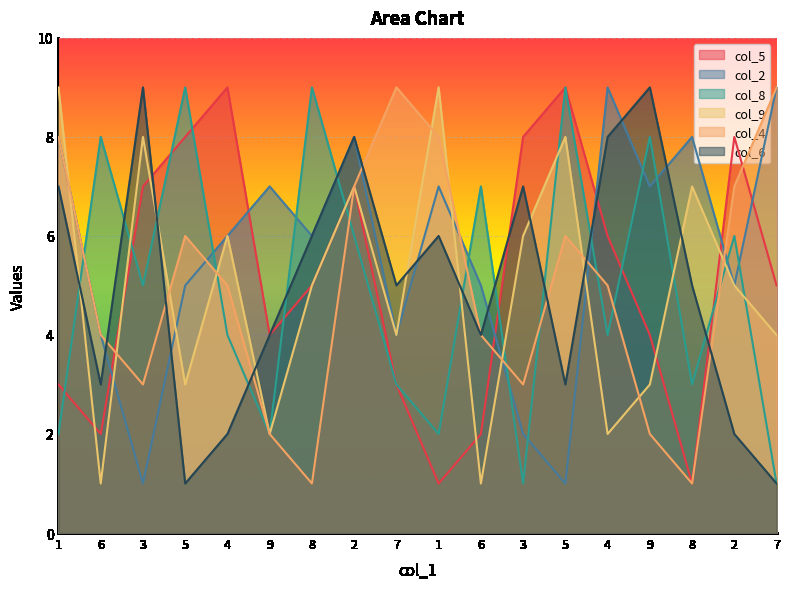

After their last crossing, which series has the higher values: col_5 or col_8?

col_5